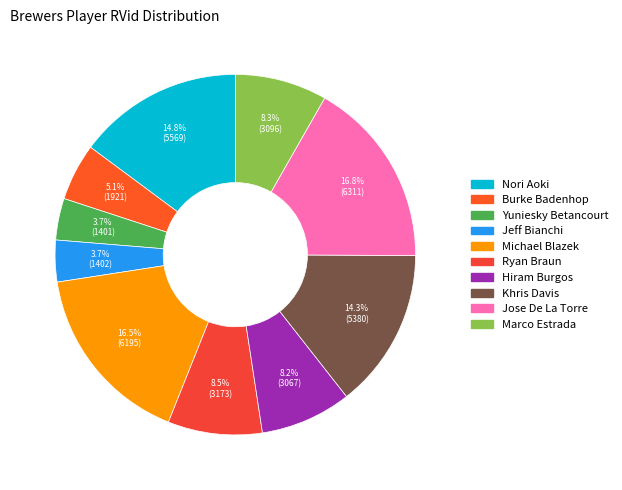

True or false: Jose De La Torre accounts for 11% of the total.

False